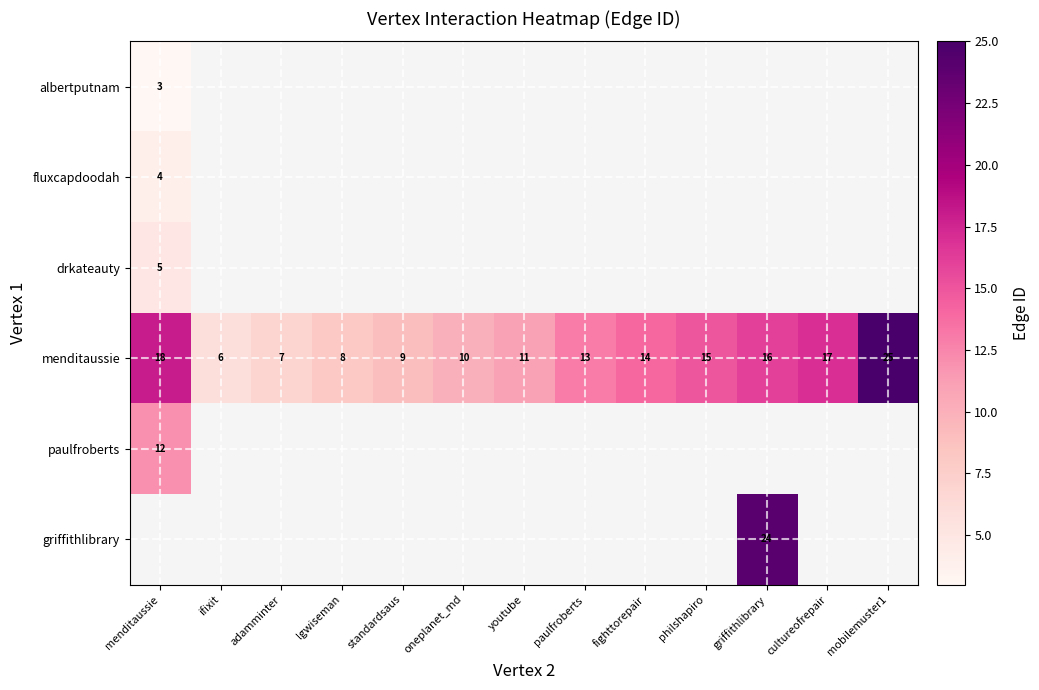

Is it true that albertputnam equals 3 at menditaussie?

True